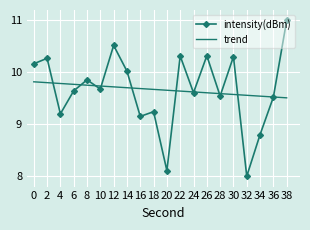

Rank the series by their maximum value, from lowest to highest.

trend, intensity(dBm)